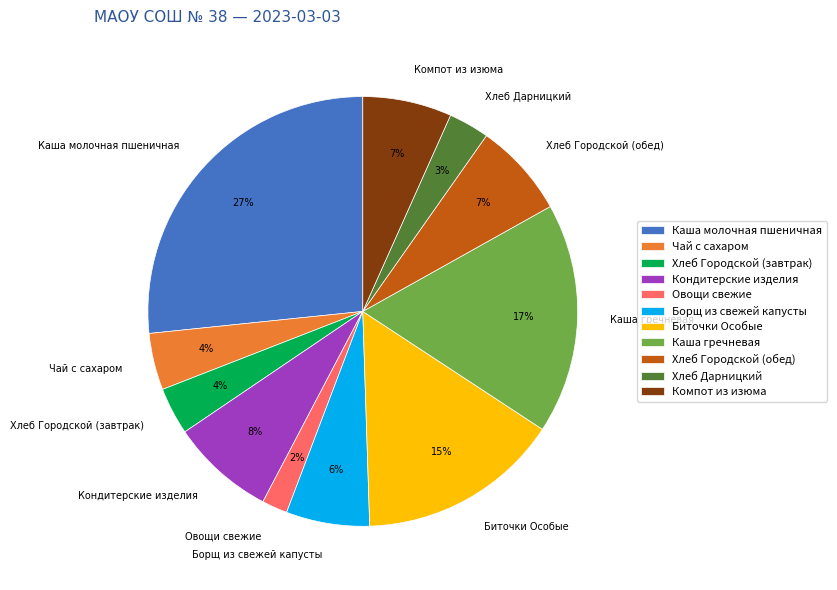

Which has a higher value, Каша гречневая or Каша молочная пшеничная?

Каша молочная пшеничная